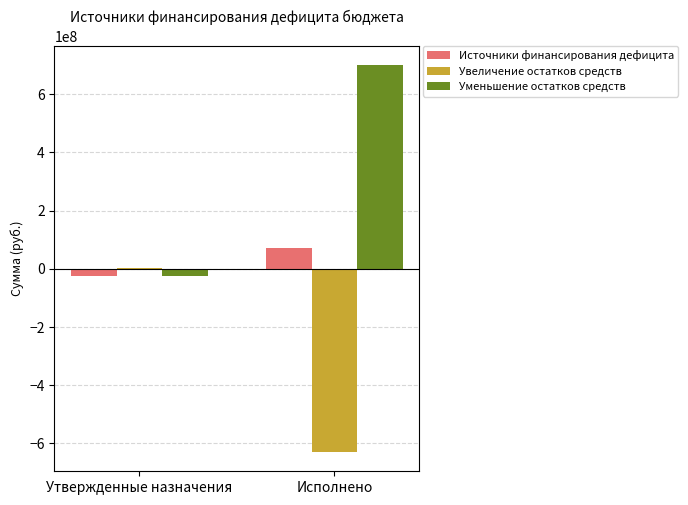

What is the sum of all Уменьшение остатков средств values?

676101868.7